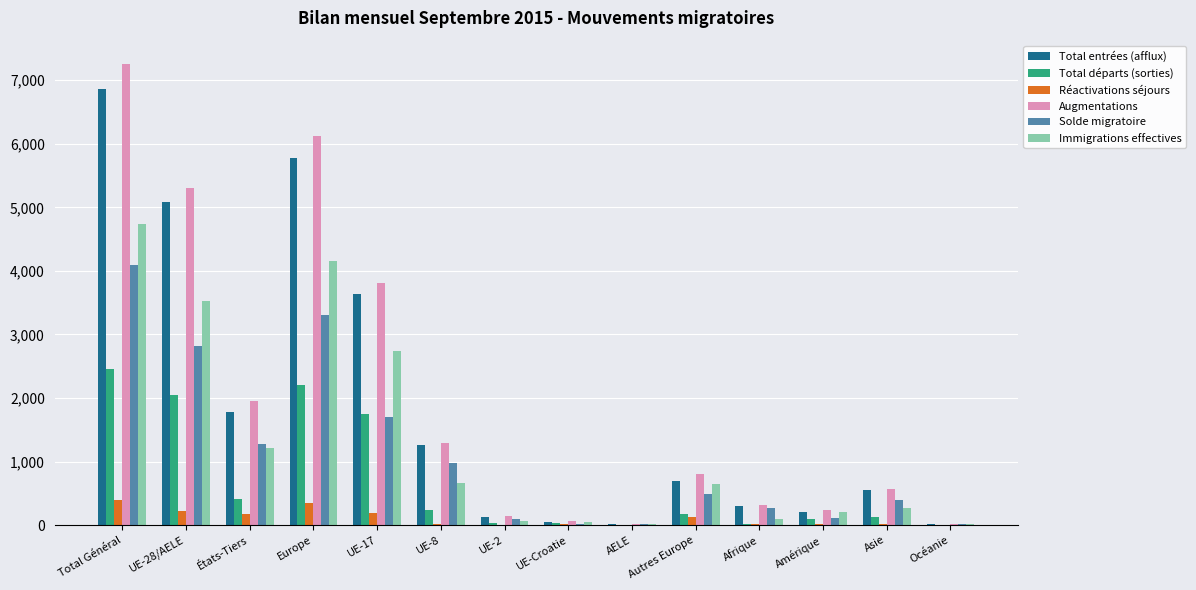

What are all the series names shown in the legend?

Total entrées (afflux), Total départs (sorties), Réactivations séjours, Augmentations, Solde migratoire, Immigrations effectives